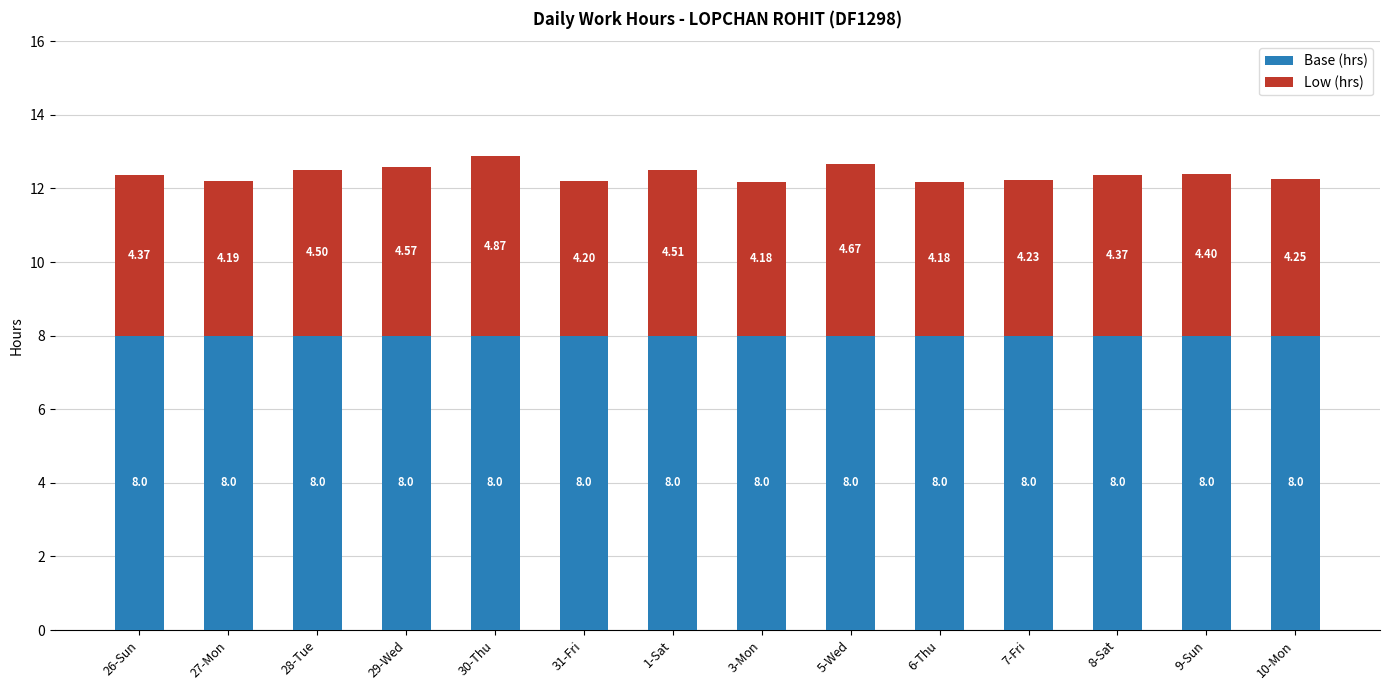

Are the bars grouped side by side (vs. stacked)?

No